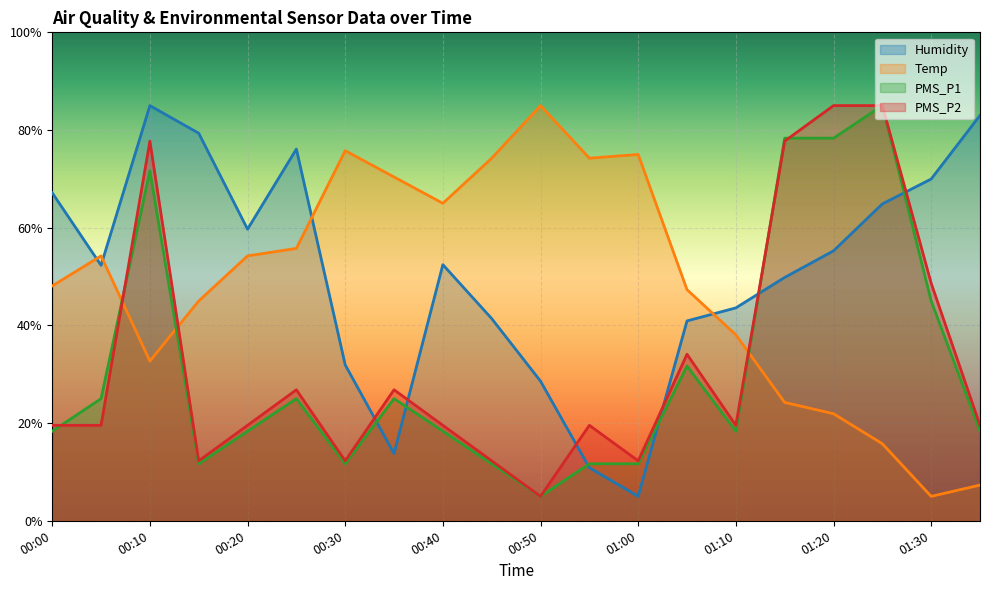

At which category is the sum across all series the highest?

00:10